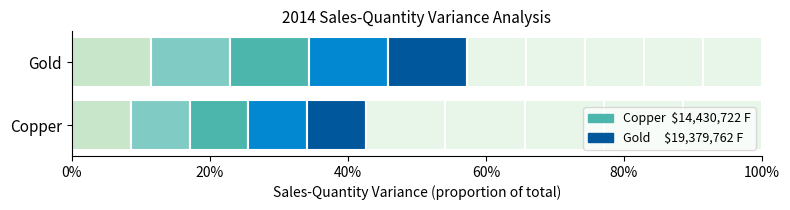

The value at Gold is 19379762.4. True or false?

True